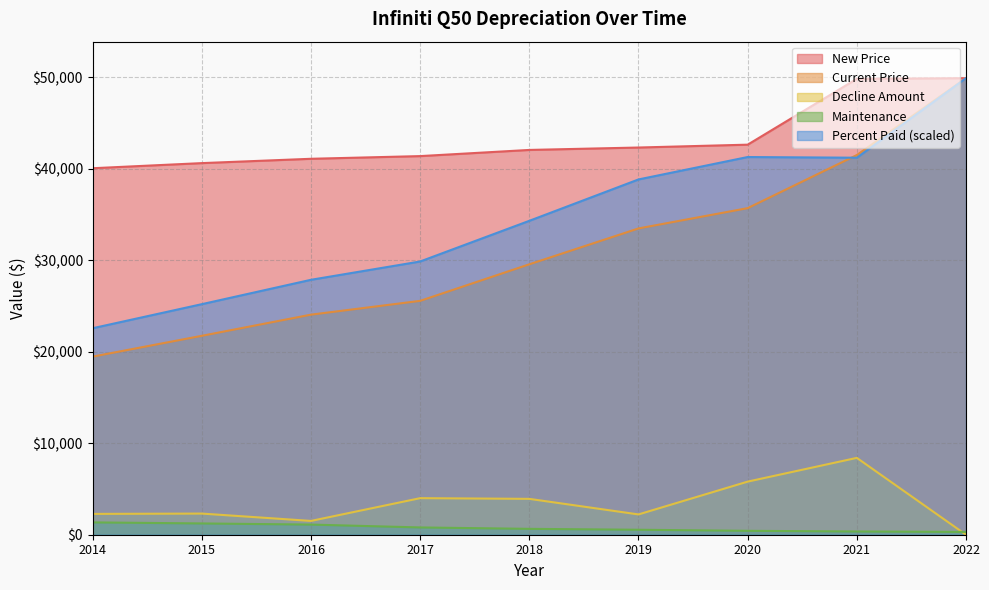

How many data points does each series have?

9